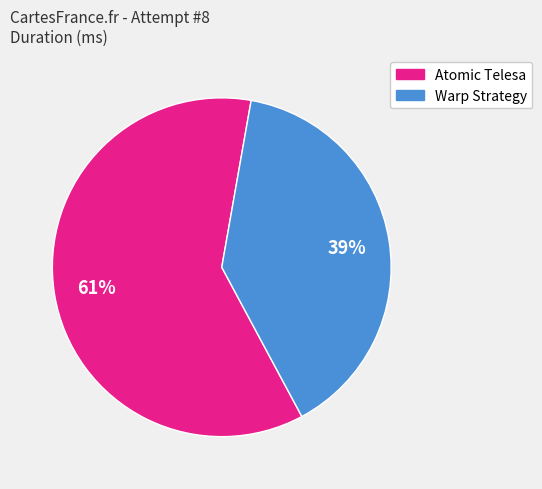

Does any single category account for the majority?

Yes